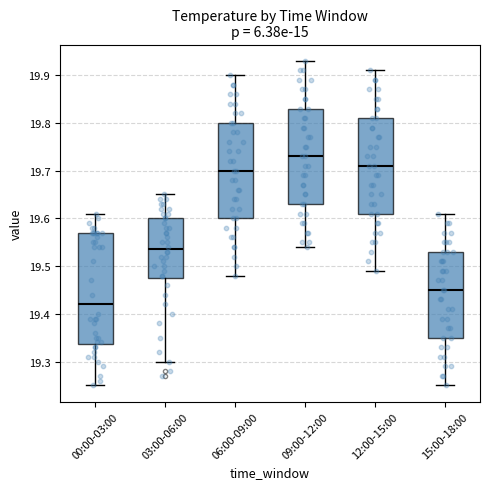

Which box is the tallest, from its lower edge to its upper edge?

00:00-03:00